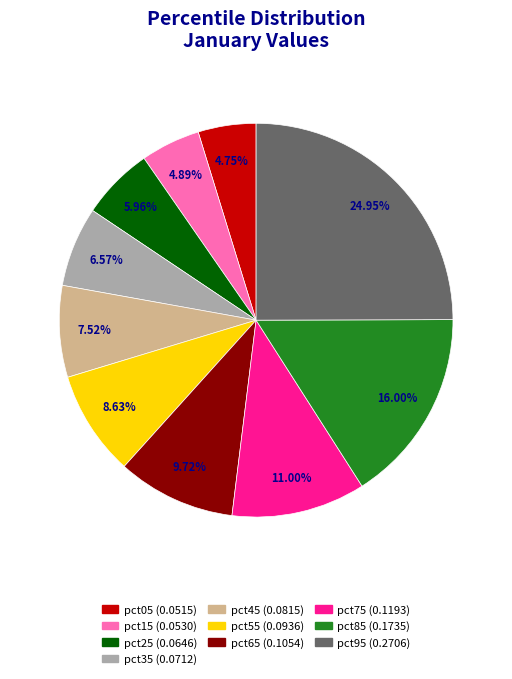

How many slices are in this pie chart?

10